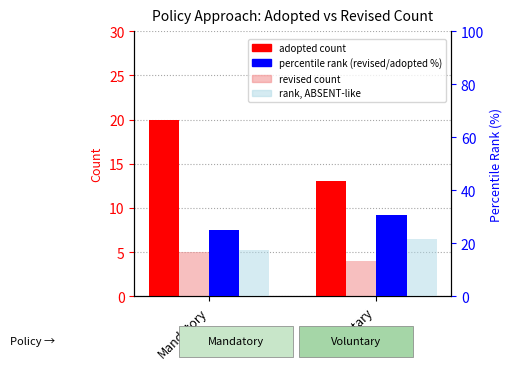

At which label does percentile rank (revised/adopted %) reach its peak?

Voluntary